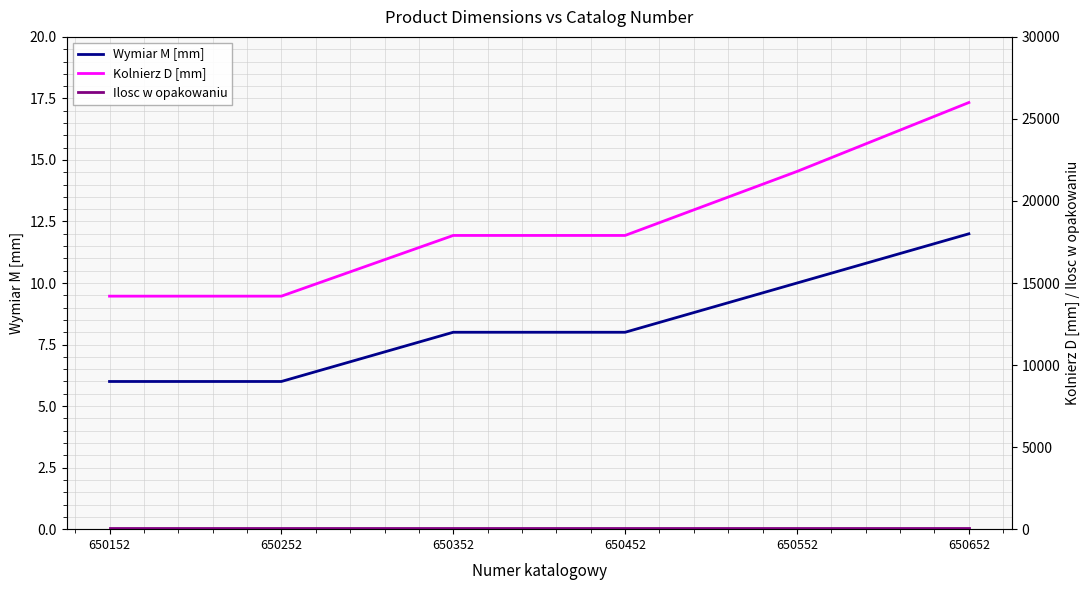

What is the average value of the Kolnierz D [mm] series?

18667